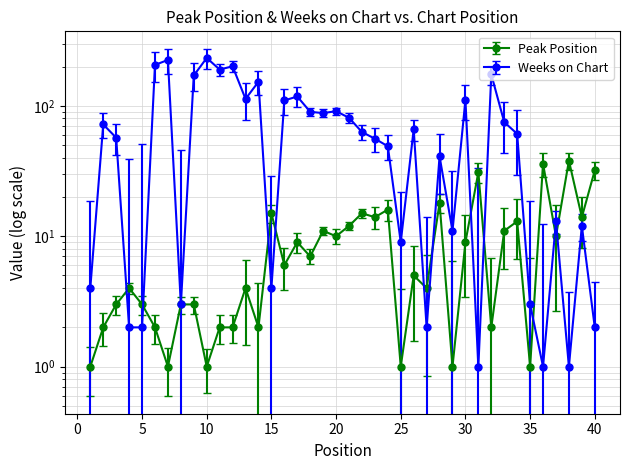

How many data points in Peak Position are above 6?

19